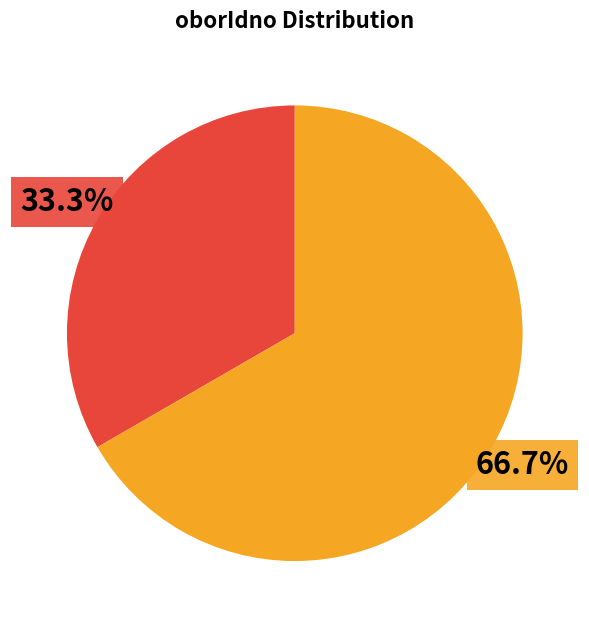

Does any single category account for the majority?

Yes